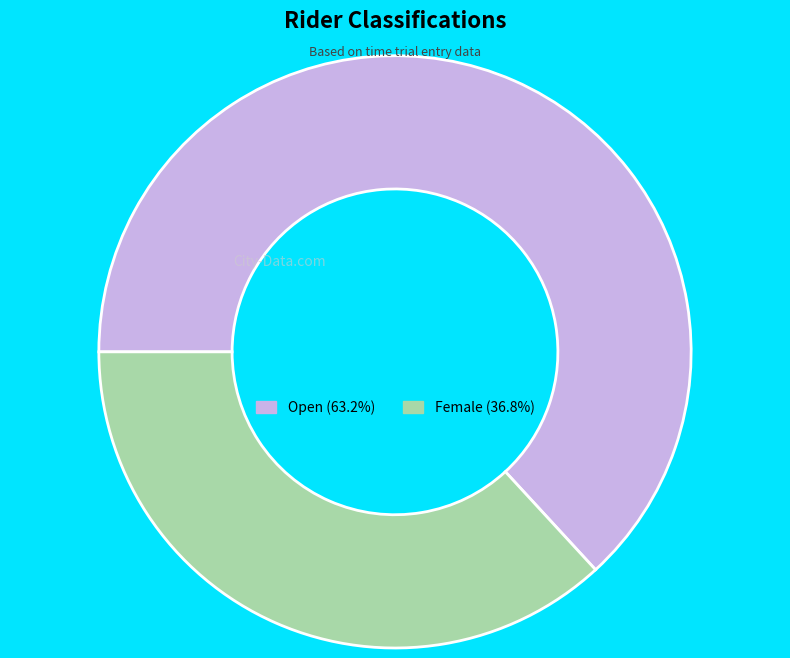

Is Female the majority of the pie?

No